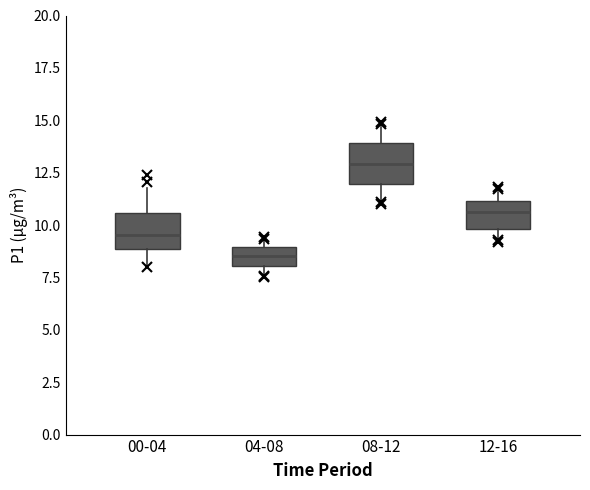

Reading left to right, read every box against the y-axis: the position of its median line, the range the box covers, and the ends of its whiskers. The values are not printed on the chart, so give them approximately, as read against the axis.

00-04: median 9.5, box 9.0 to 10.5, whiskers 8.0 to 12.0
04-08: median 8.5, box 8.0 to 9.0, whiskers 7.5 to 9.5
08-12: median 13.0, box 12.0 to 14.0, whiskers 11.0 to 14.5
12-16: median 10.5, box 10.0 to 11.0, whiskers 9.5 to 11.5